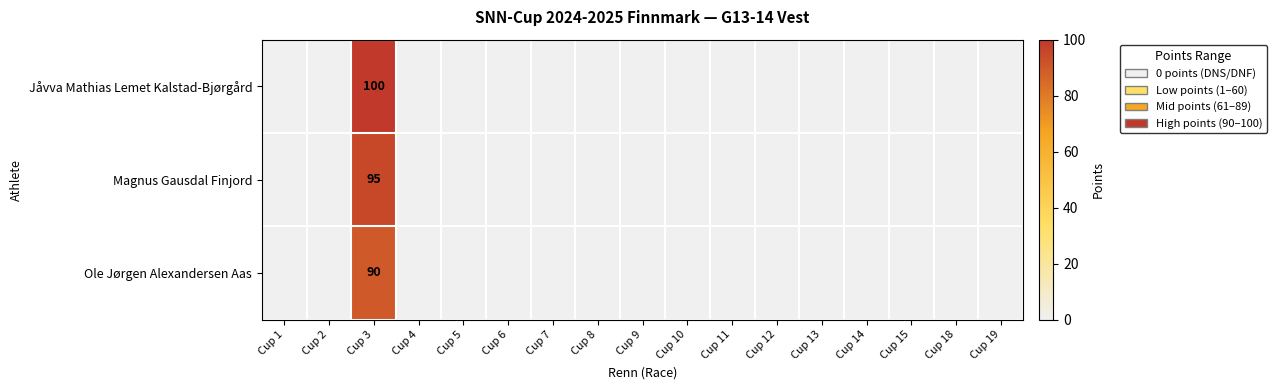

Is the value of Magnus Gausdal Finjord at Cup 3 greater than the value of Ole Jørgen Alexandersen Aas at Cup 9?

Yes